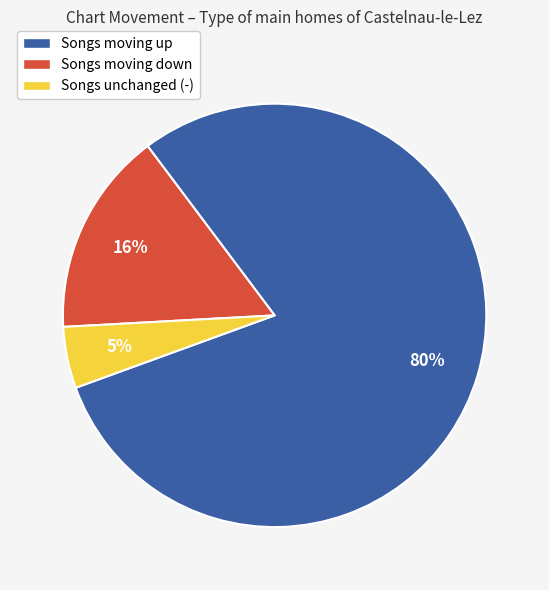

To the nearest percent, what portion does Songs unchanged (-) represent?

5%